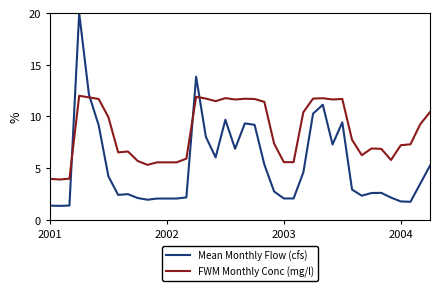

Rank the series by their average value, from highest to lowest.

FWM Monthly Conc (mg/l), Mean Monthly Flow (cfs)